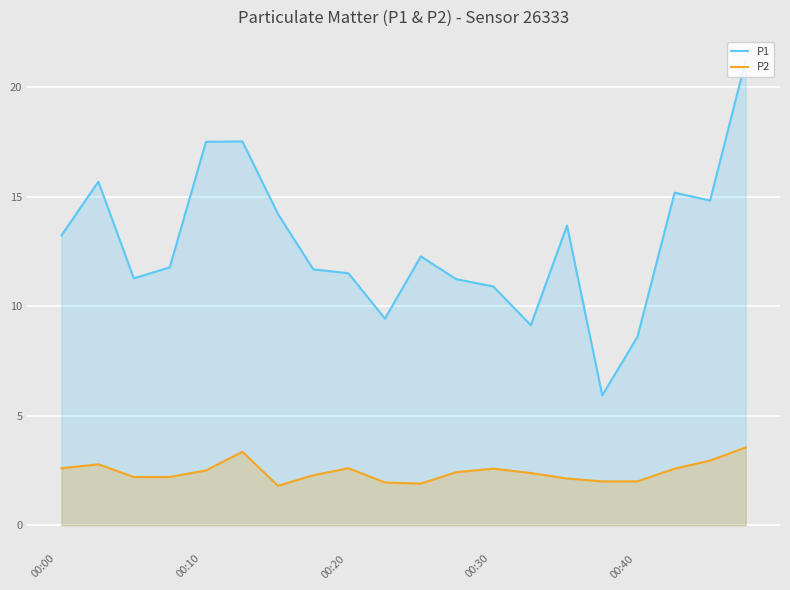

Which series has the largest range (max minus min)?

P1